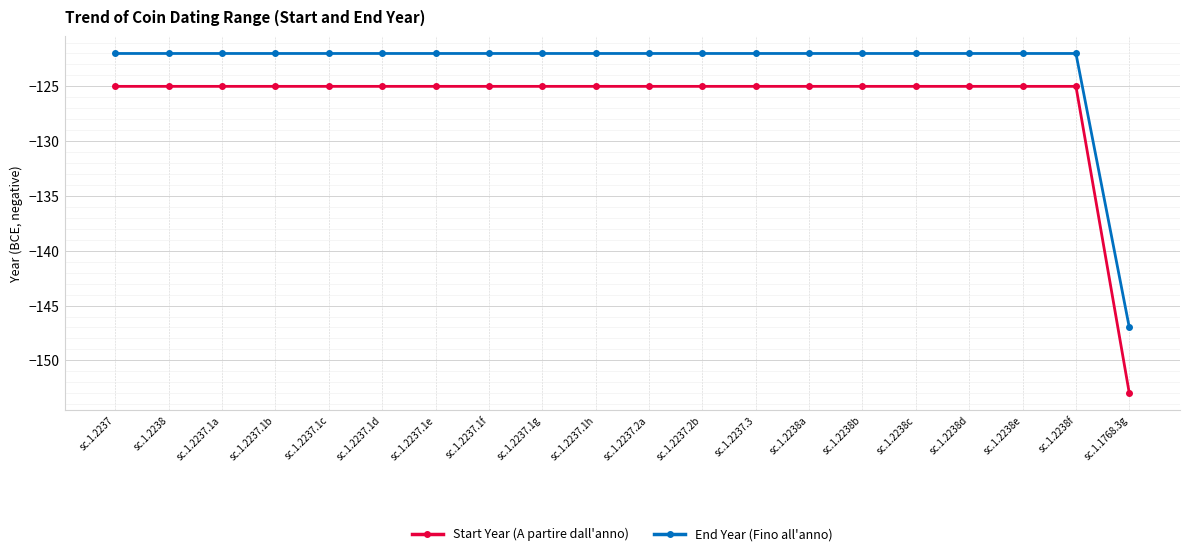

List the series in order of their overall mean, highest first.

End Year (Fino all'anno), Start Year (A partire dall'anno)